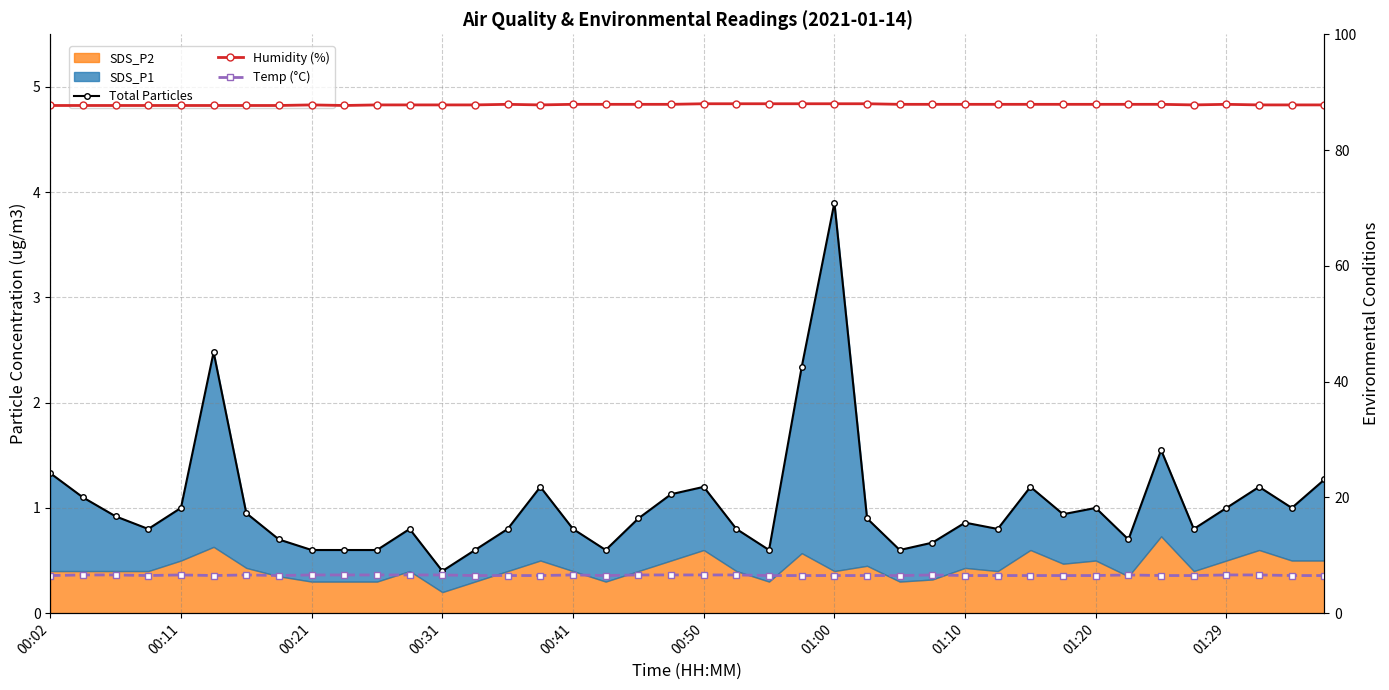

What is the value of the Humidity (%) point at the 30th from the left?

87.9